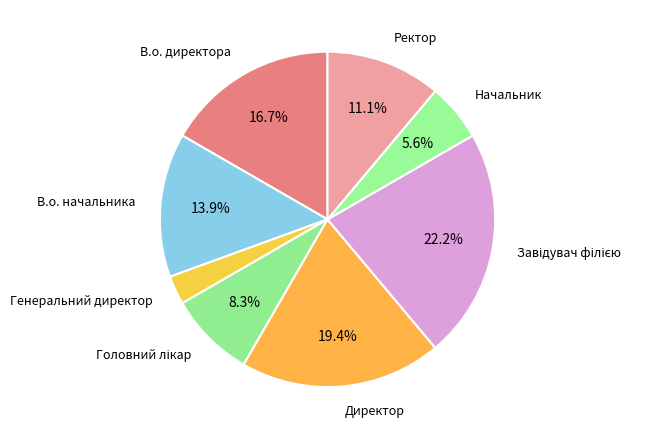

Rank the categories by value from lowest to highest.

Генеральний директор, Начальник, Головний лікар, Ректор, В.о. начальника, В.о. директора, Директор, Завідувач філією